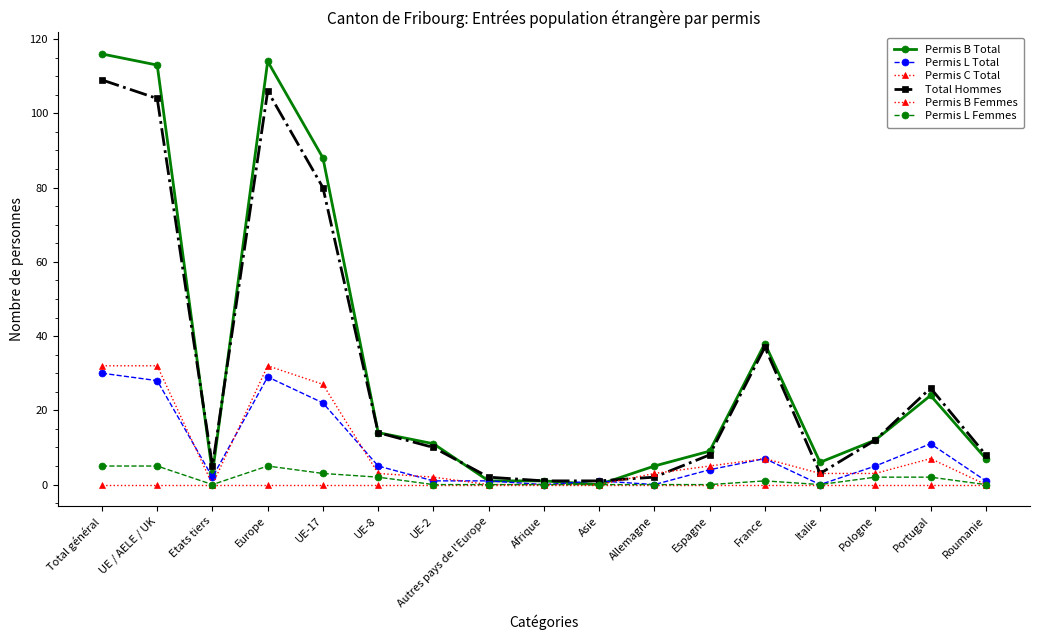

At how many categories does at least one series exceed 33?

5